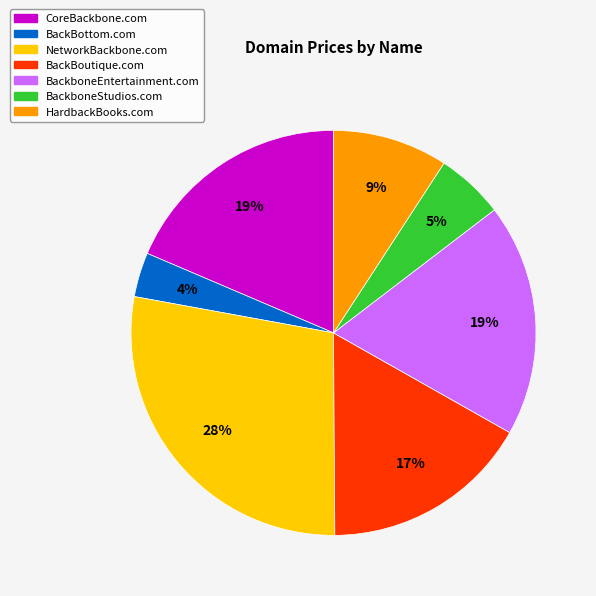

What percentage is the BackboneEntertainment.com slice, to the nearest percent?

19%